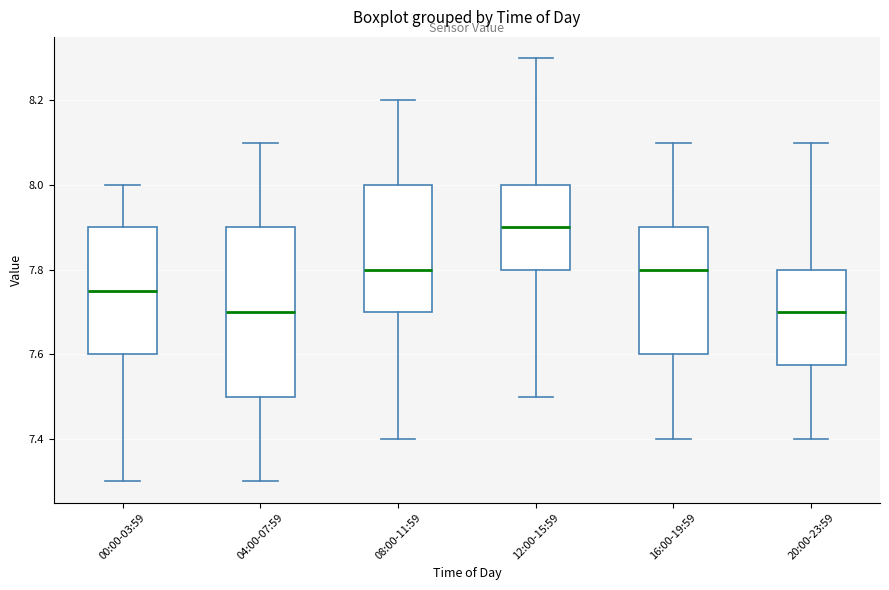

Comparing the boxes themselves (not the whiskers), which one is the tallest?

04:00-07:59